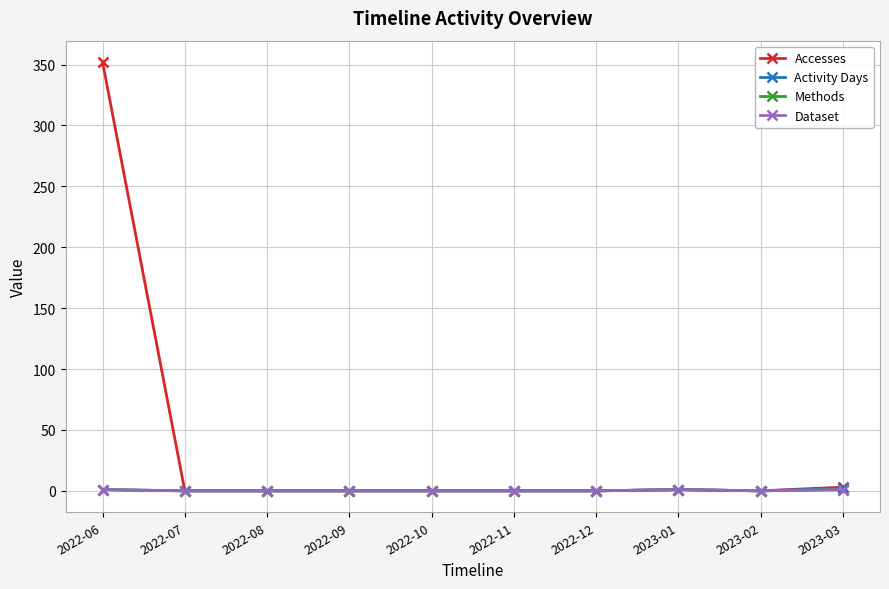

What is the maximum value shown in the chart?

352